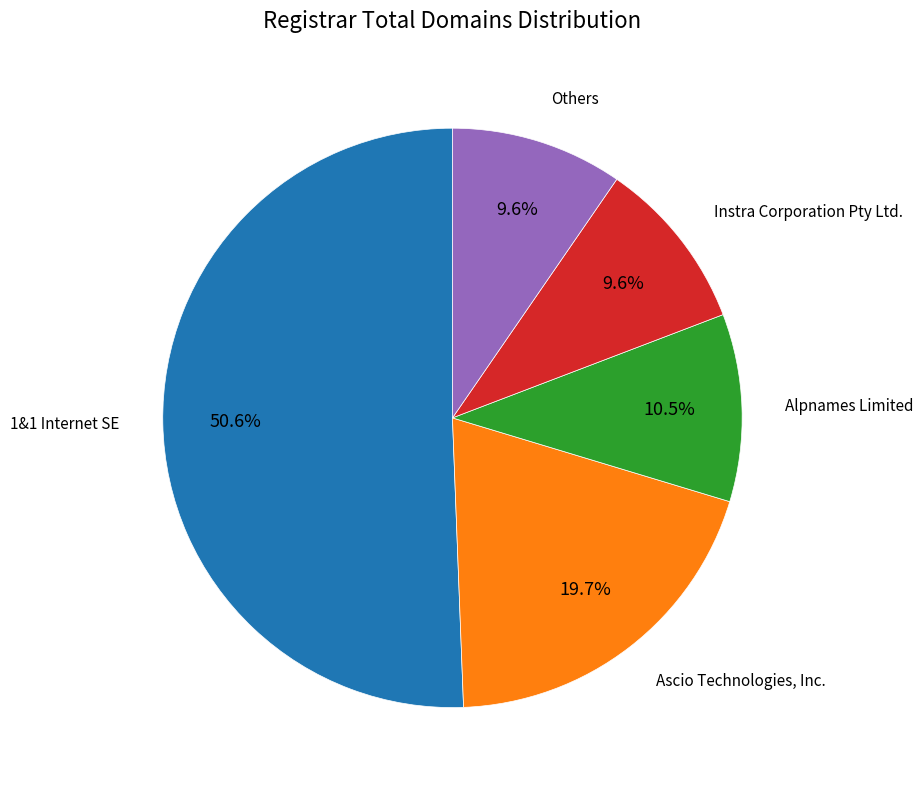

To the nearest percent, what is the average slice percentage?

20%